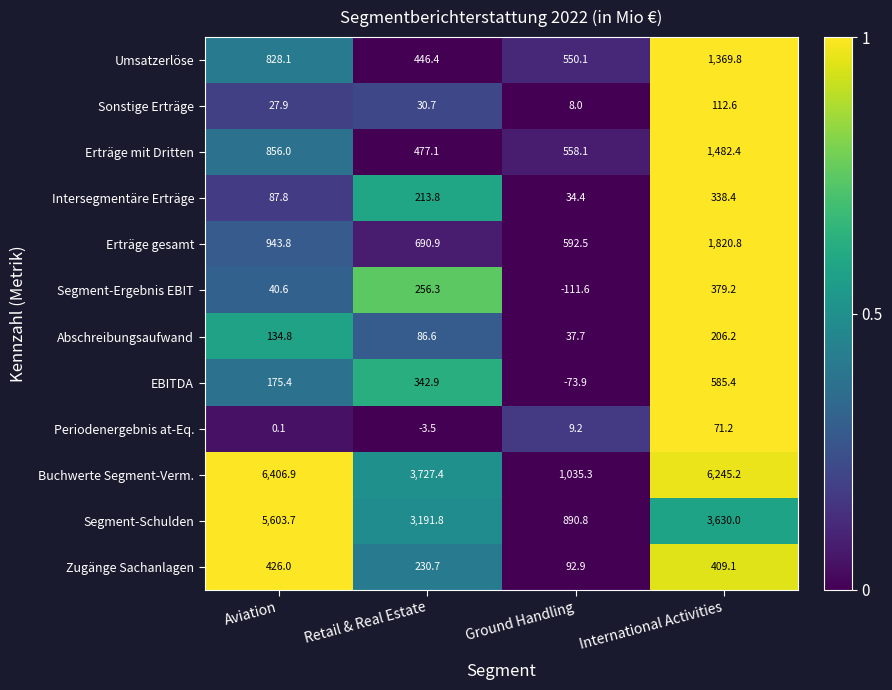

How many distinct data groups are displayed?

12